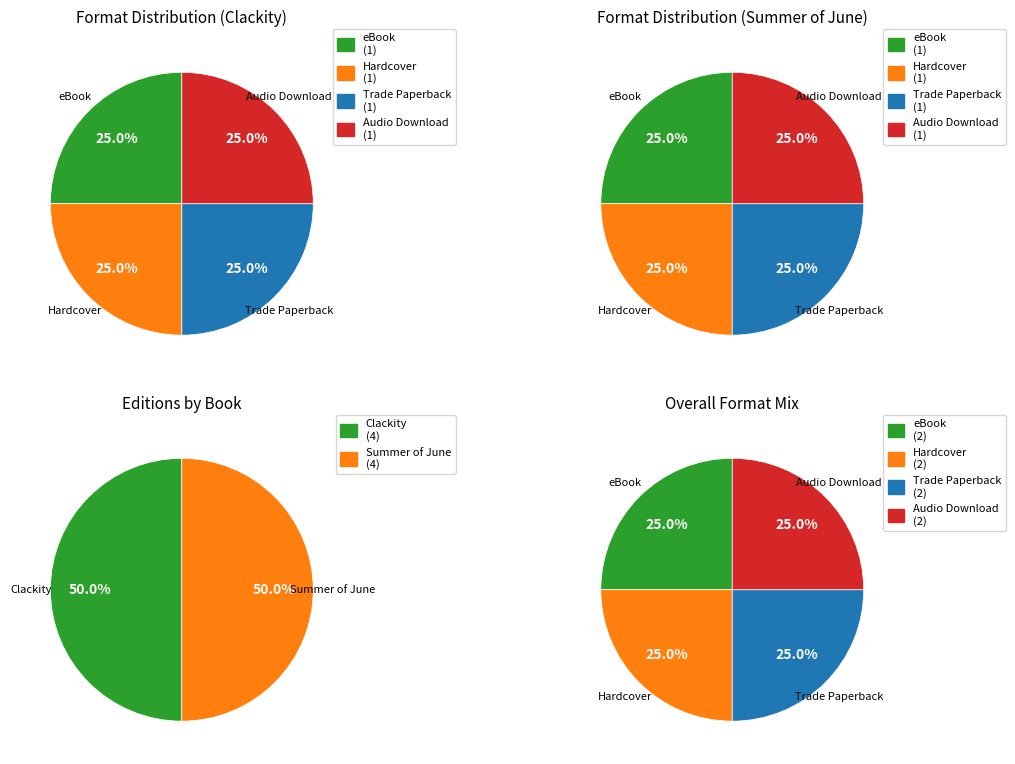

Which series changed the most between Clackity and Summer of June?

eBook